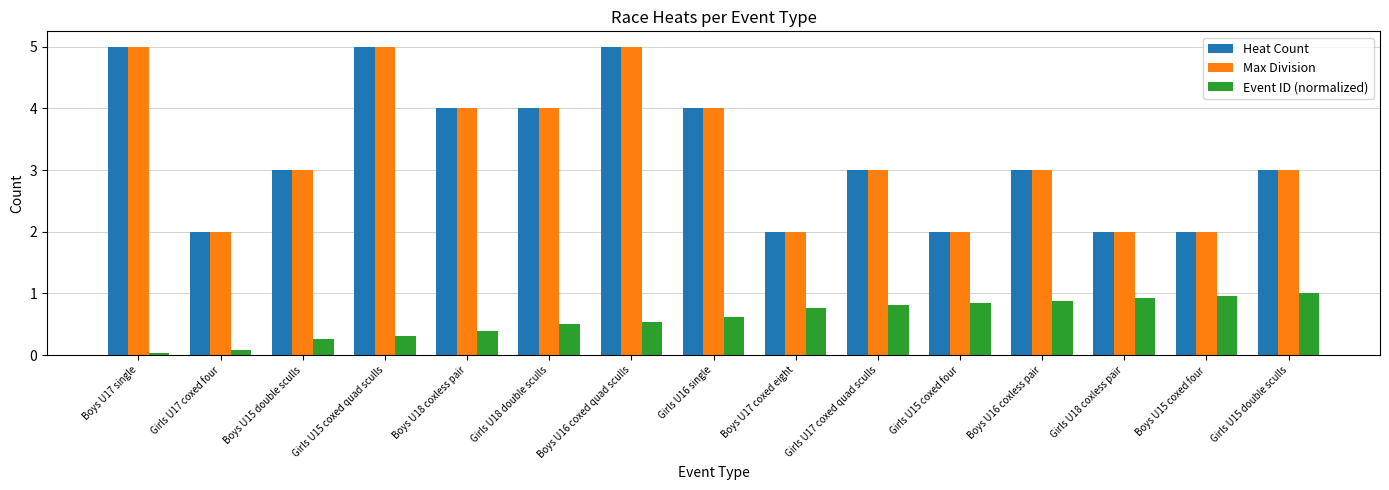

True or false: Heat Count has a value of 3.0 at Boys U15 double sculls.

True